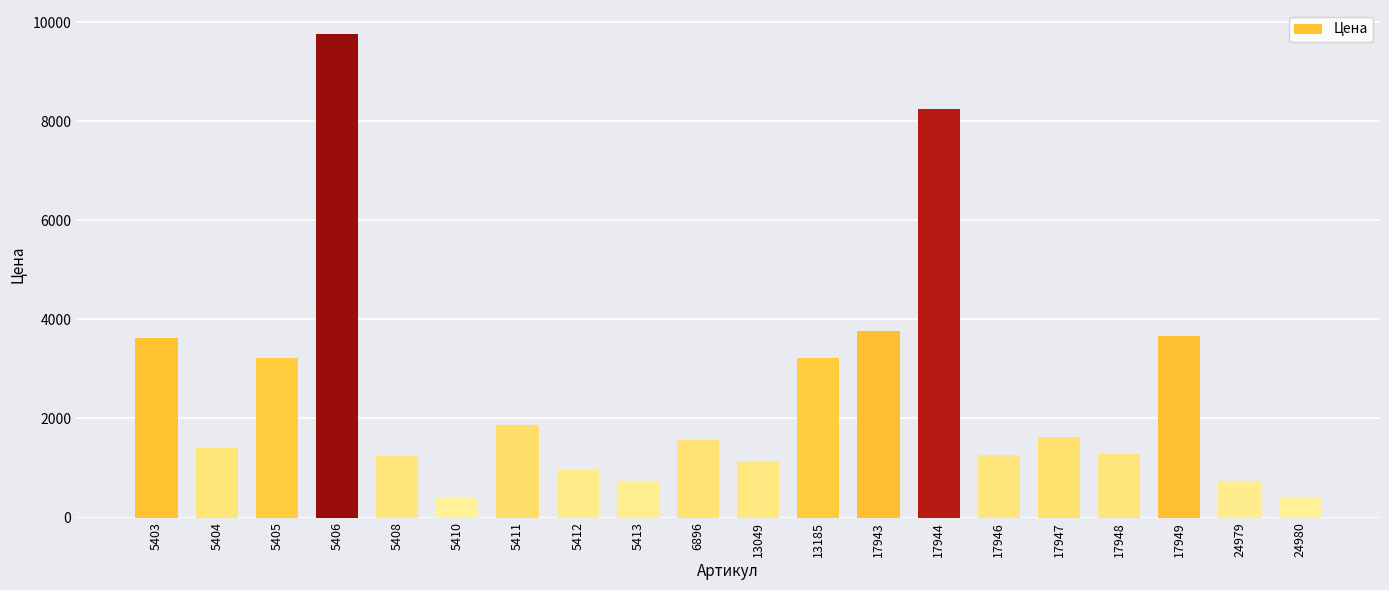

Are the bars horizontal?

No